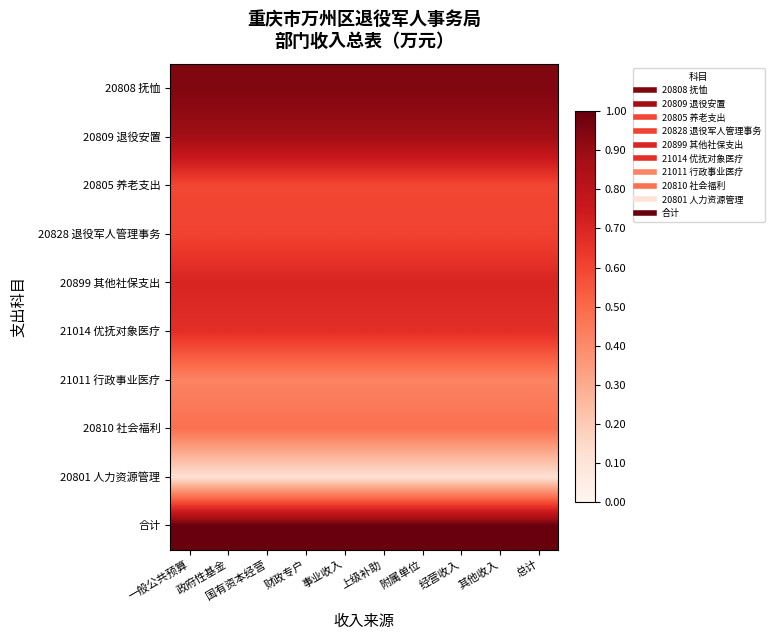

At which category does the chart reach its peak across all series?

一般公共预算